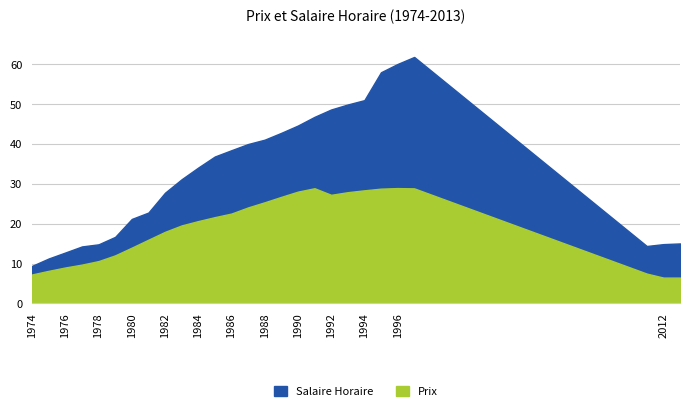

What is the value of the Salaire Horaire point at the 23rd from the left?

60.1